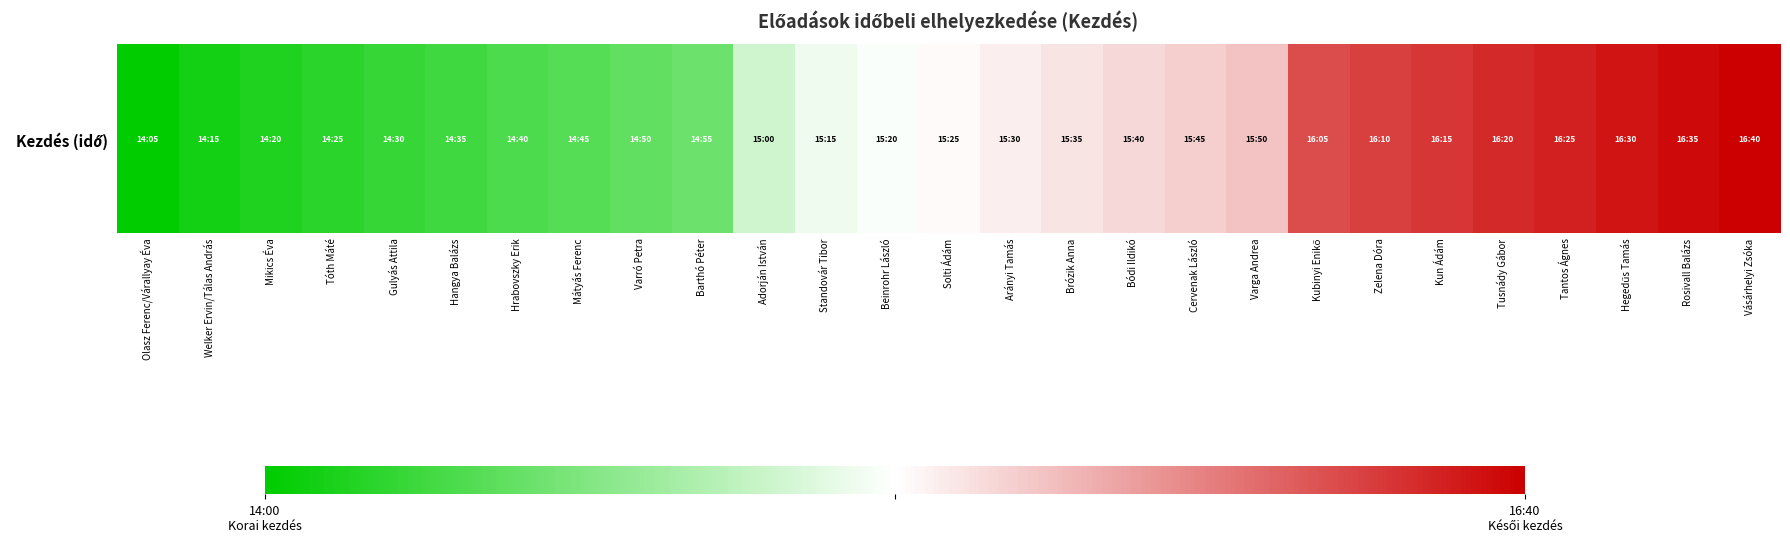

How many distinct data groups are displayed?

1